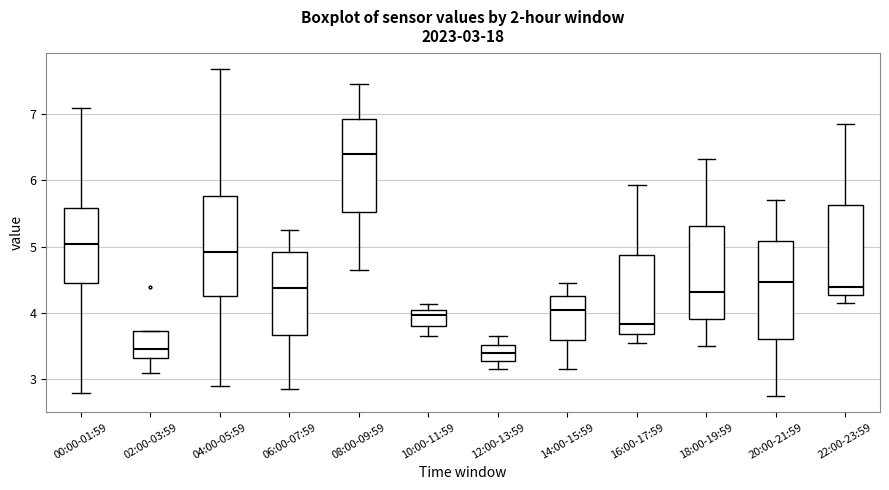

Which box's median line is the highest?

08:00-09:59